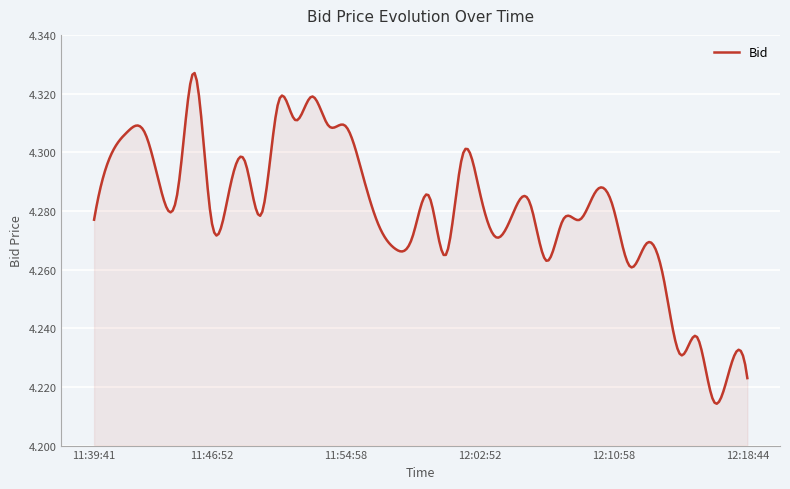

List the labels in order of value, smallest first.

12:16:59, 12:18:44, 12:17:46, 12:14:53, 12:15:58, 12:13:48, 12:11:49, 12:06:58, 12:00:50, 11:57:58, 12:12:53, 12:03:54, 11:58:57, 11:56:56, 12:08:55, 12:07:56, 11:46:52, 11:39:41, 12:04:58, 11:49:55, 12:10:58, 12:05:58, 11:59:58, 11:47:59, 12:09:57, 12:02:52, 11:44:53, 11:43:57, 11:55:57, 11:48:58, 12:01:58, 11:40:59, 11:42:55, 11:41:59, 11:54:58, 11:53:56, 11:51:51, 11:50:59, 11:52:59, 11:45:57